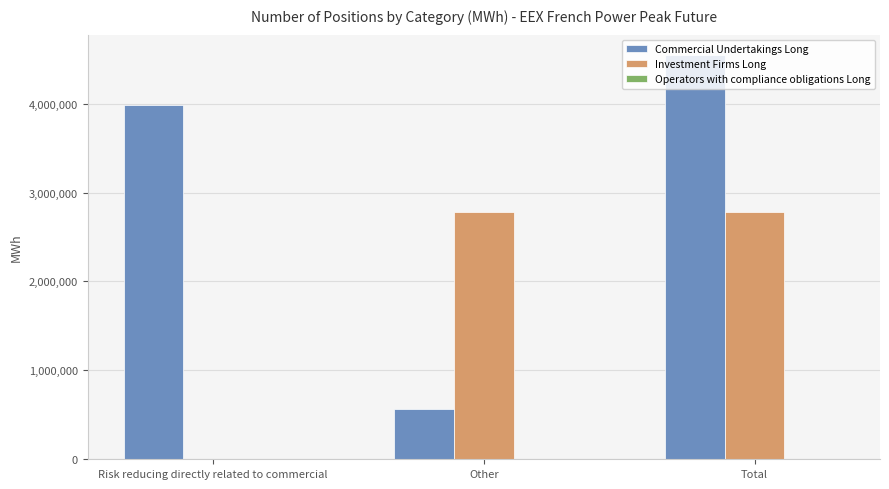

Is the value of Investment Firms Long at Other greater than the value of Commercial Undertakings Long at Total?

No